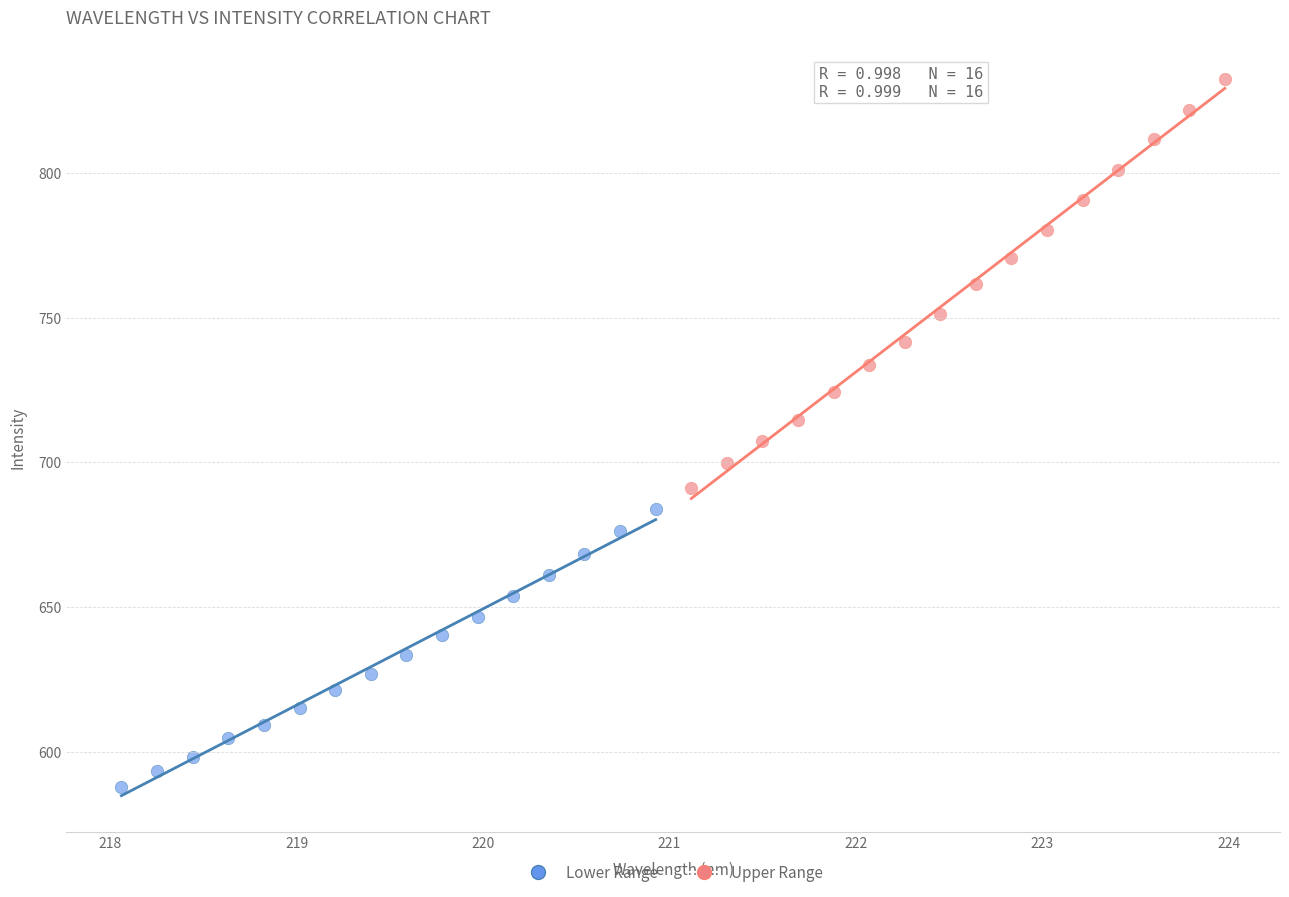

Which series has the largest Y range (max minus min)?

Upper Range